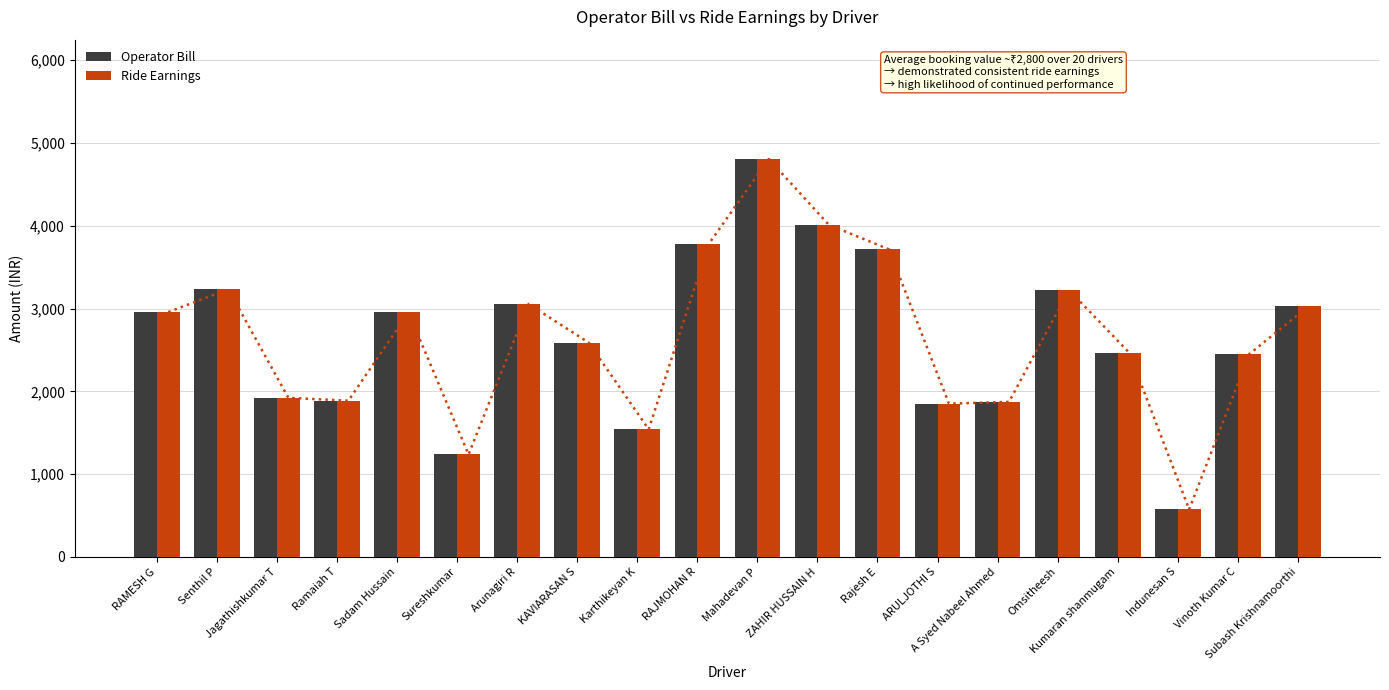

Between Sureshkumar and KAVIARASAN S, which series saw the biggest shift?

Operator Bill